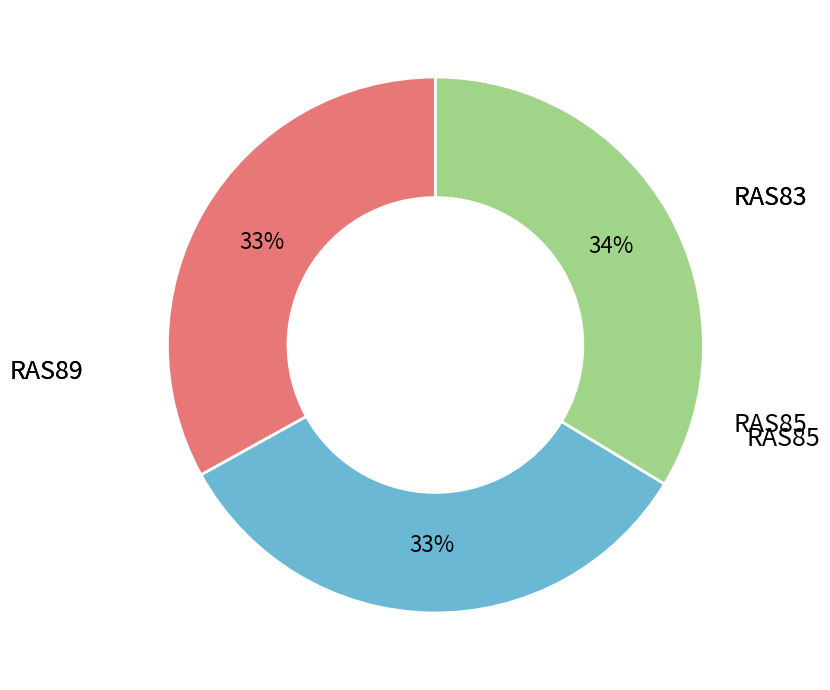

Is there any slice that represents more than half of the pie?

No